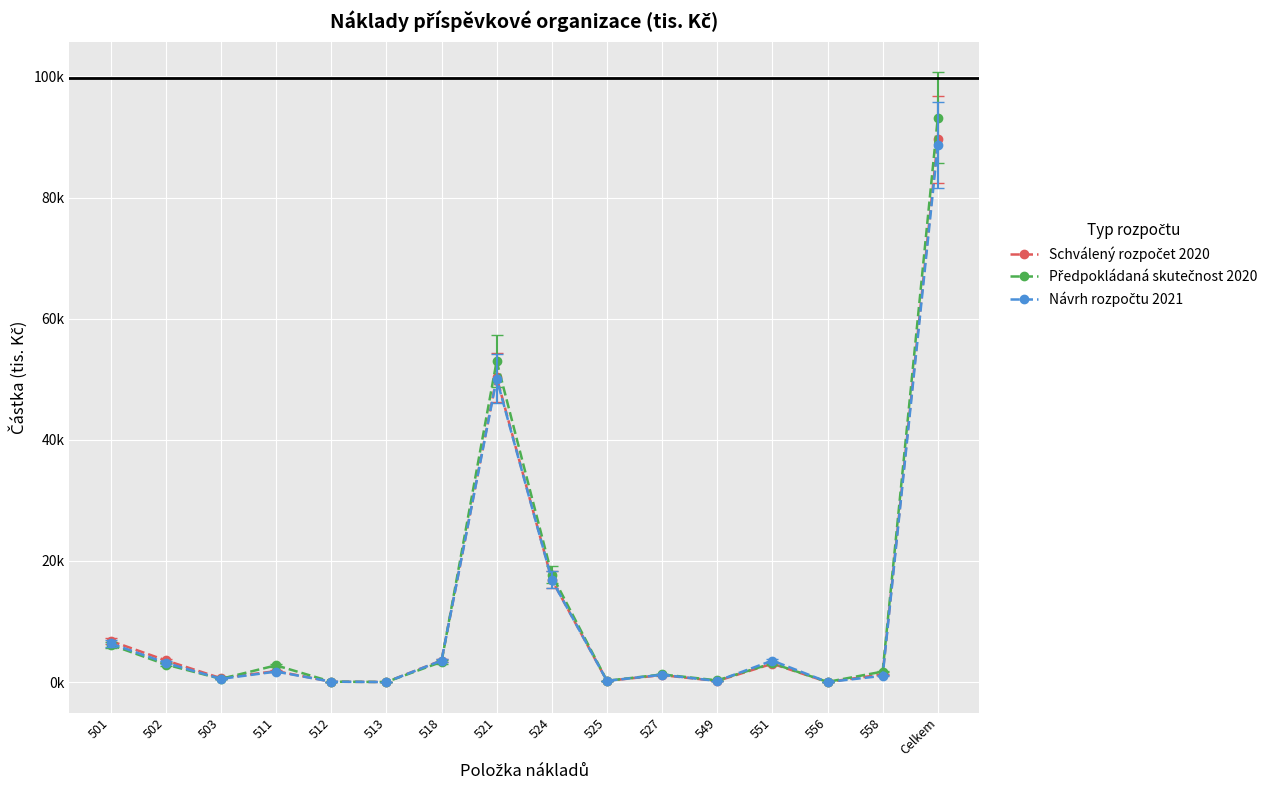

The Návrh rozpočtu 2021 series shows 1711 at 527. True or false?

False